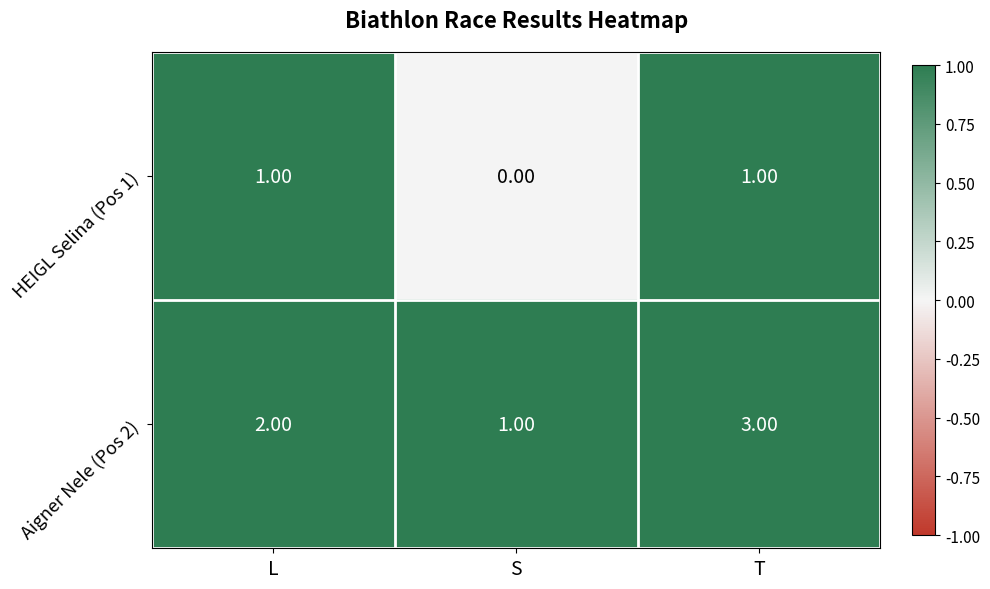

Between S and T, which series saw the biggest shift?

Aigner Nele (Pos 2)